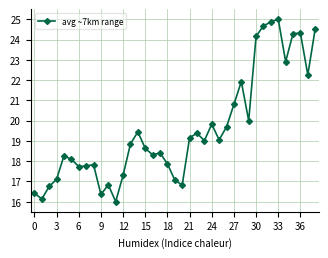

True or false: the data has more than 0 interior local peaks.

True